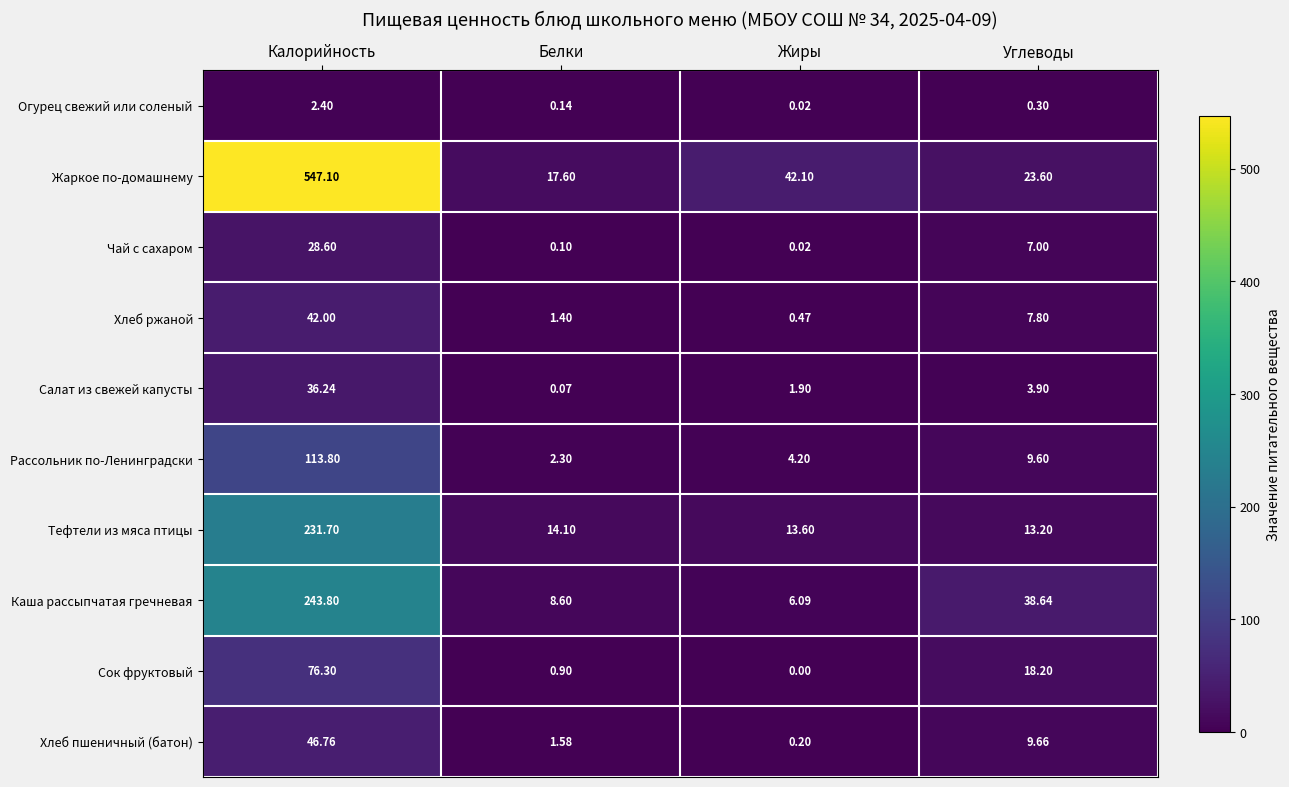

Which category has the lowest value in the Чай с сахаром series?

Жиры